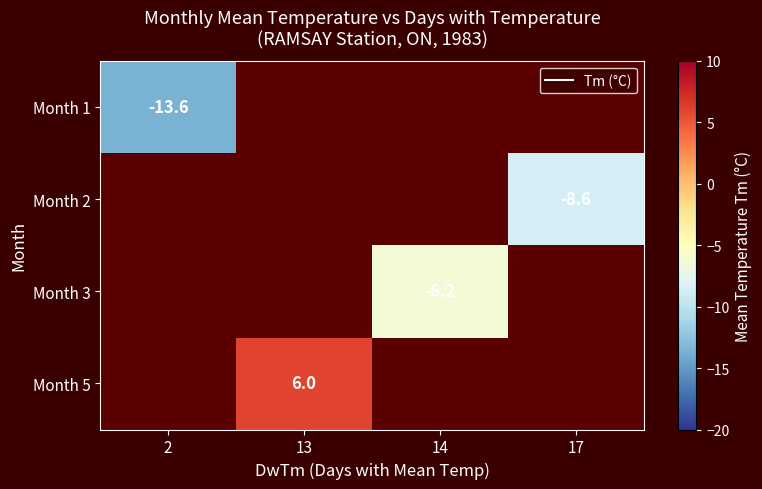

What is the maximum value shown in the chart?

6.0